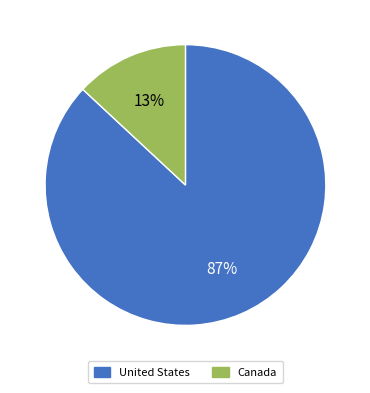

How many segments does this pie chart have?

2